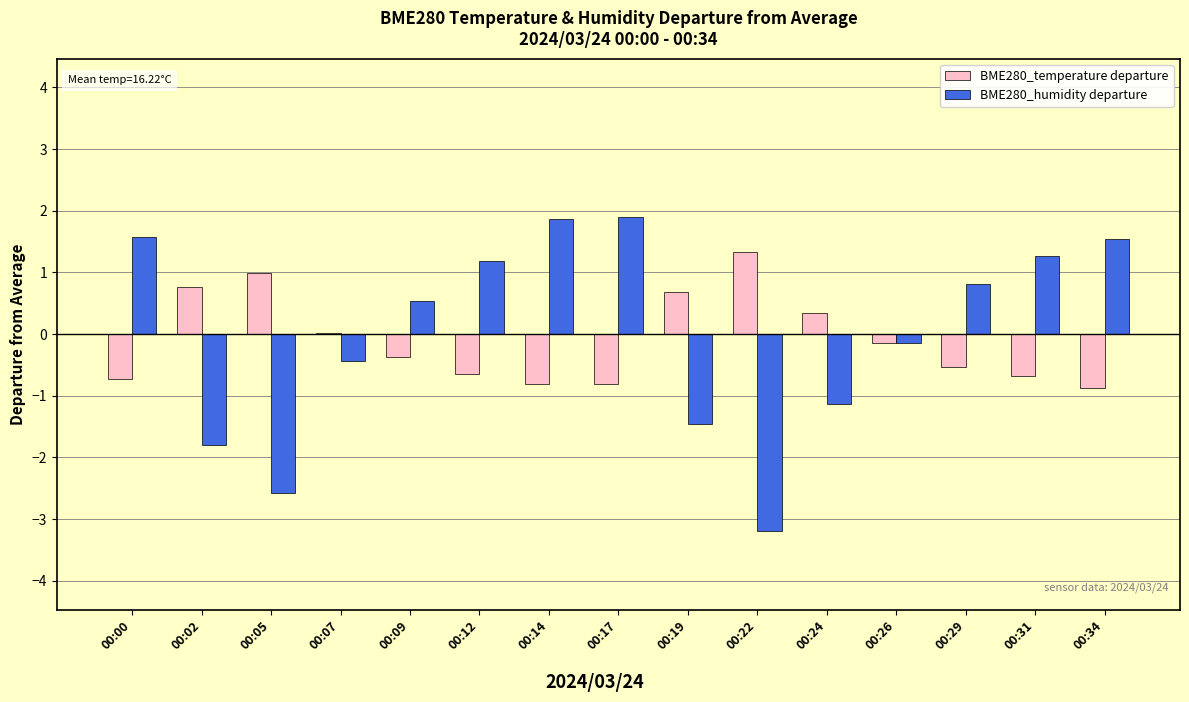

Between 00:00 and 00:02, which series saw the biggest shift?

BME280_humidity departure